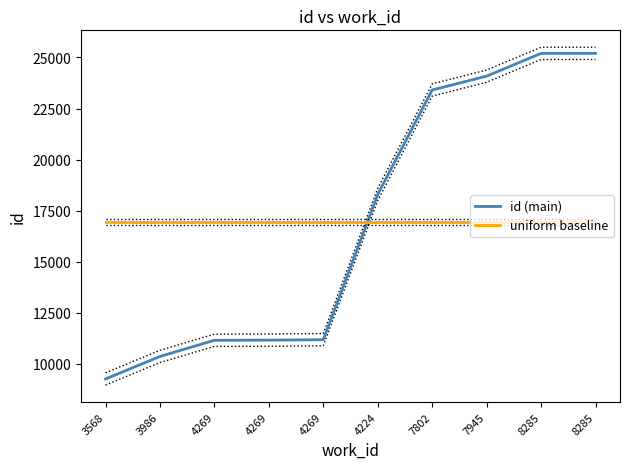

Where is uniform baseline nearest to the value 16928?

3568